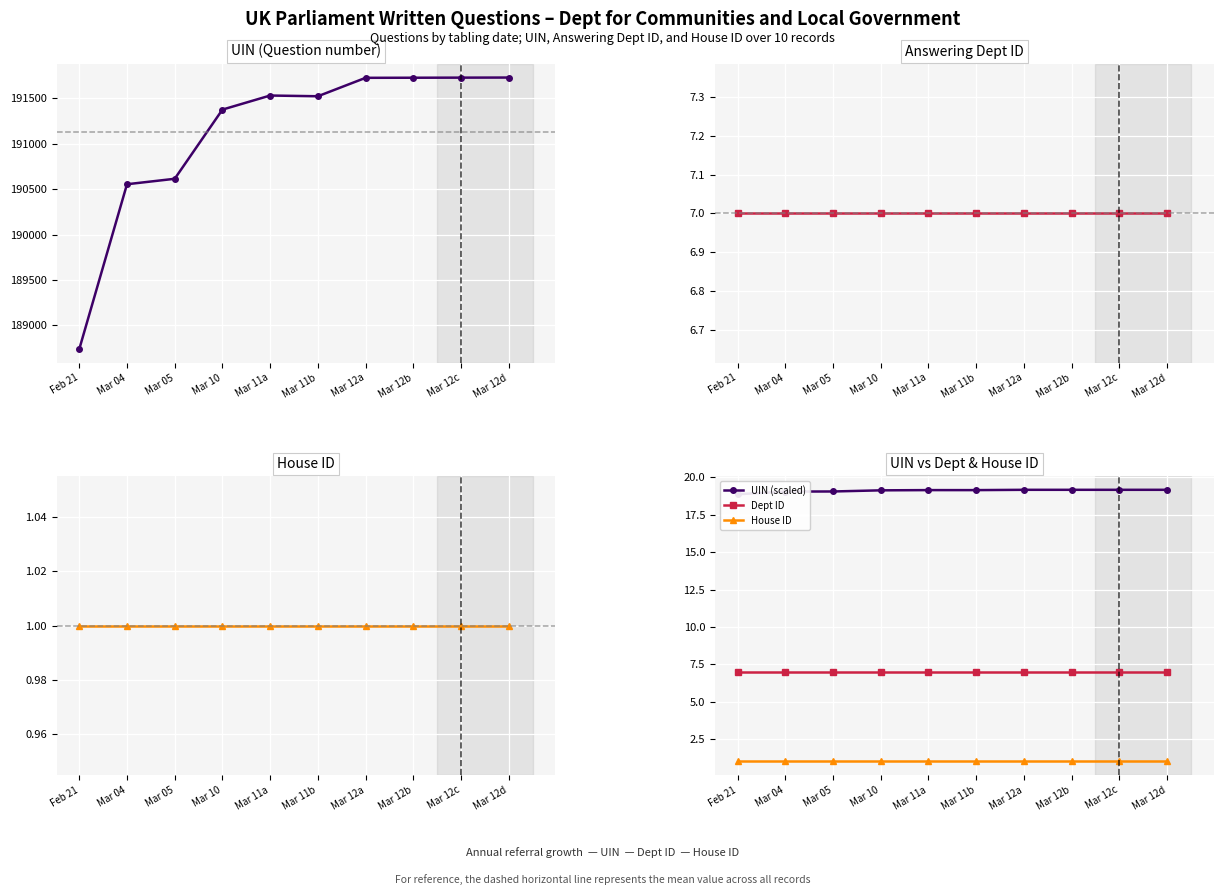

What is the value of the UIN point at the 10th from the left?

191729.0